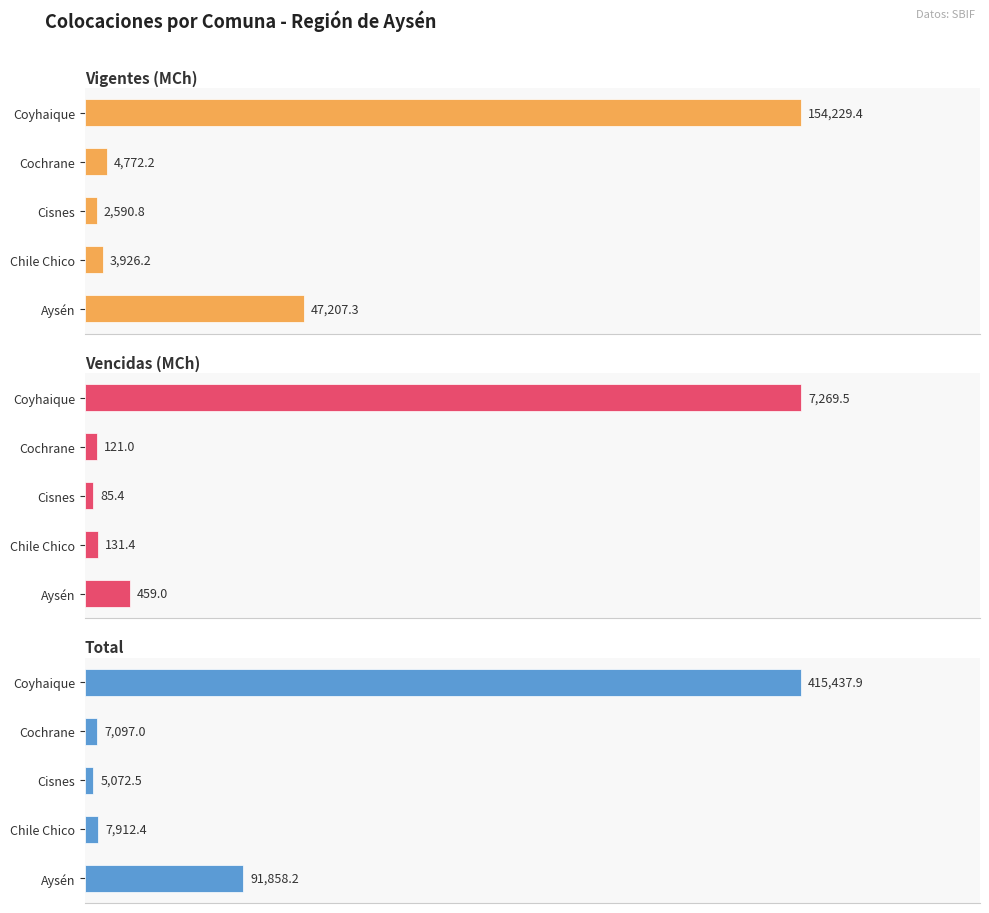

What is the spread (max minus min) of values at Chile Chico?

7780.9